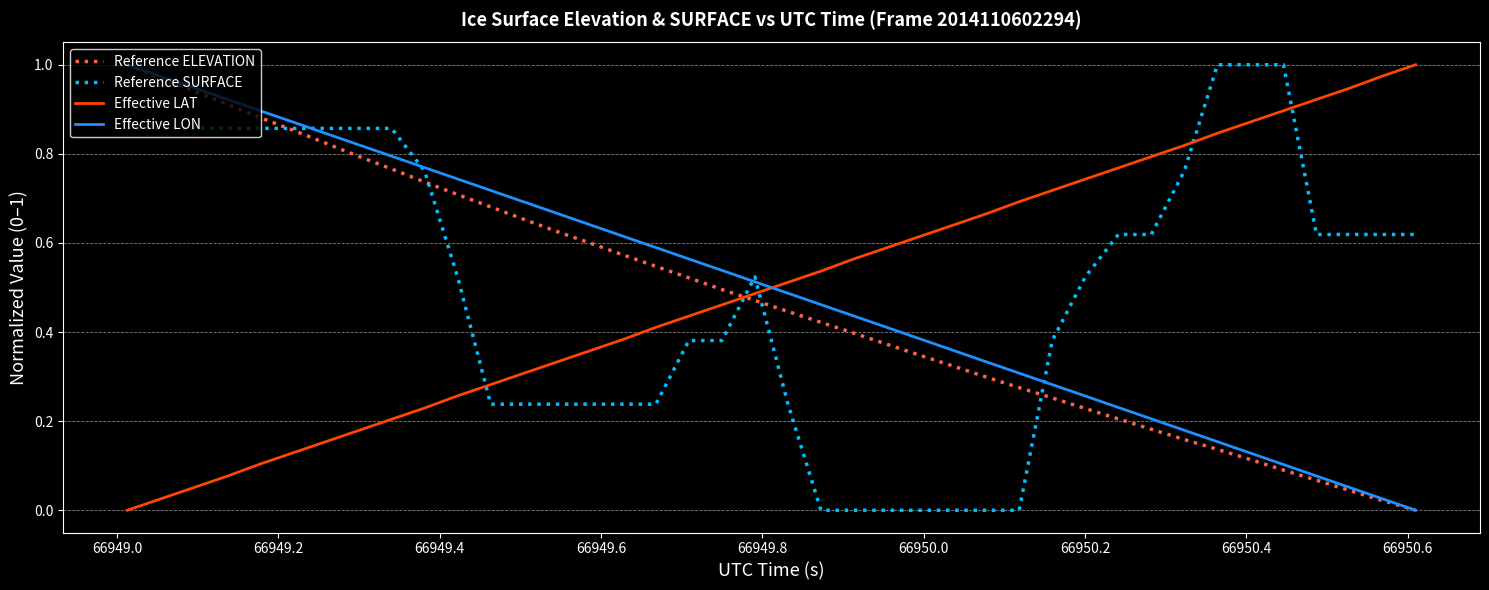

True or false: Reference SURFACE and Effective LAT intersect in this chart.

True